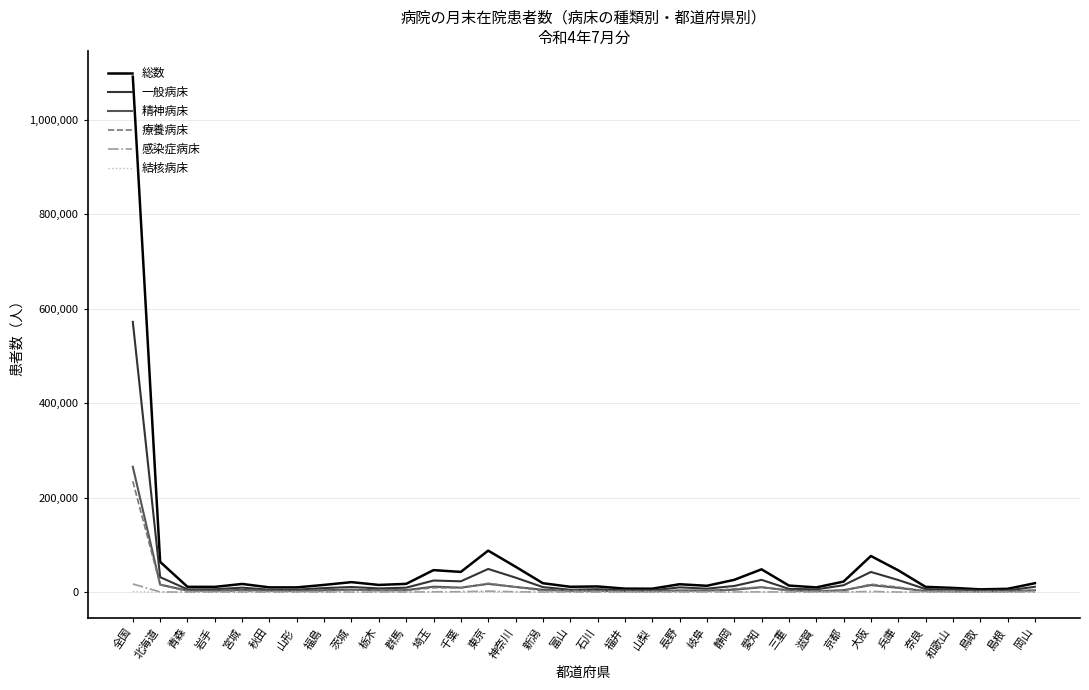

At which category is the sum across all series the highest?

全国